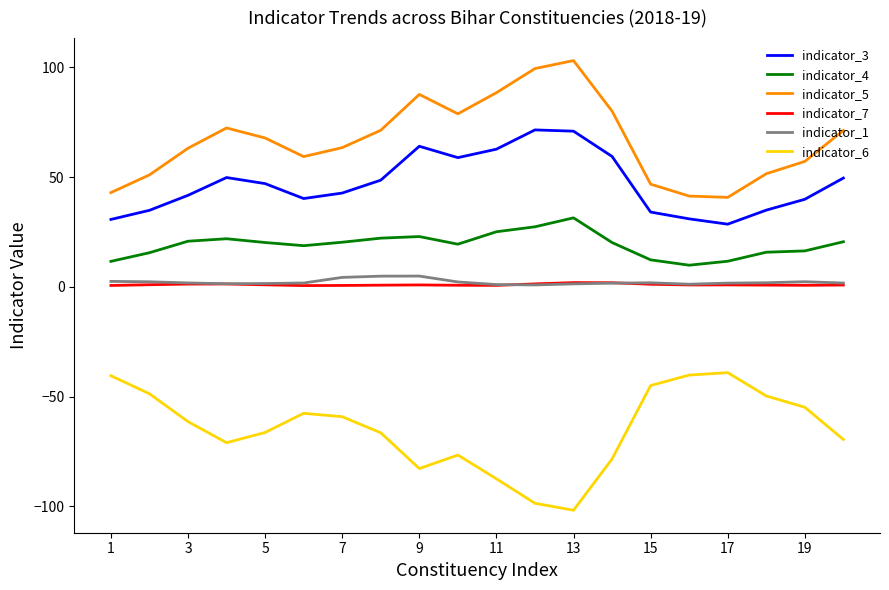

True or false: indicator_6 and indicator_3 intersect in this chart.

False